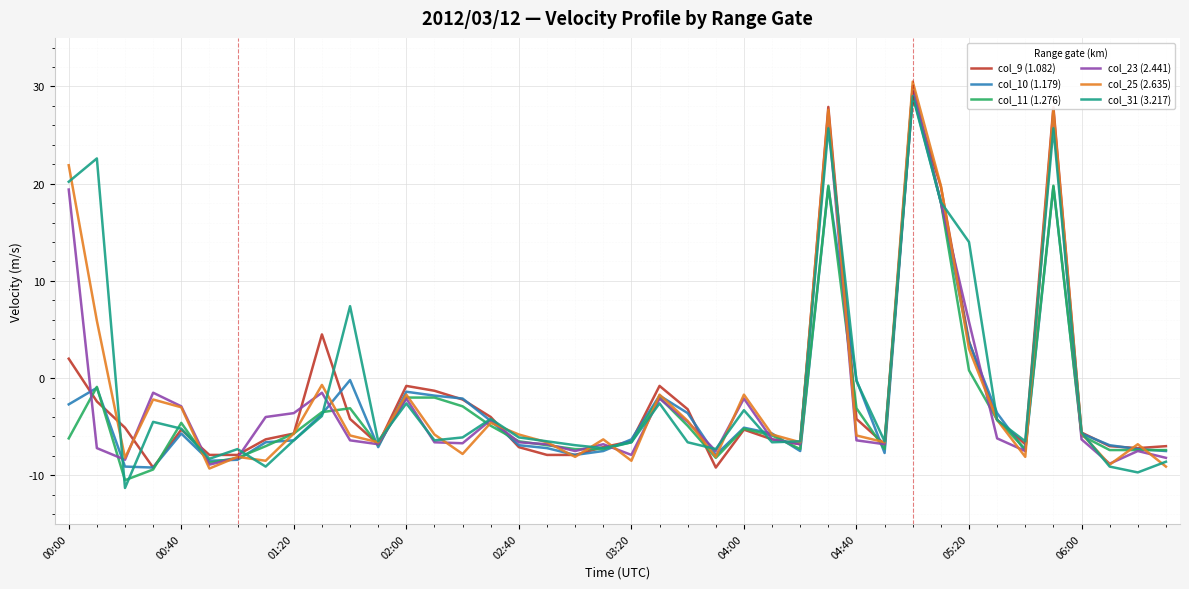

What is the minimum value shown in the chart?

-11.3